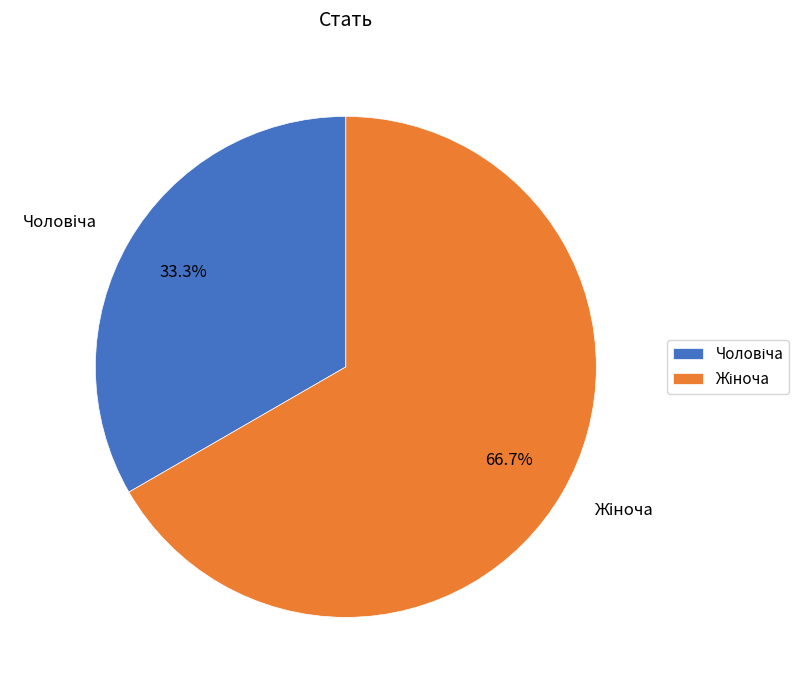

How many slices are in this pie chart?

2